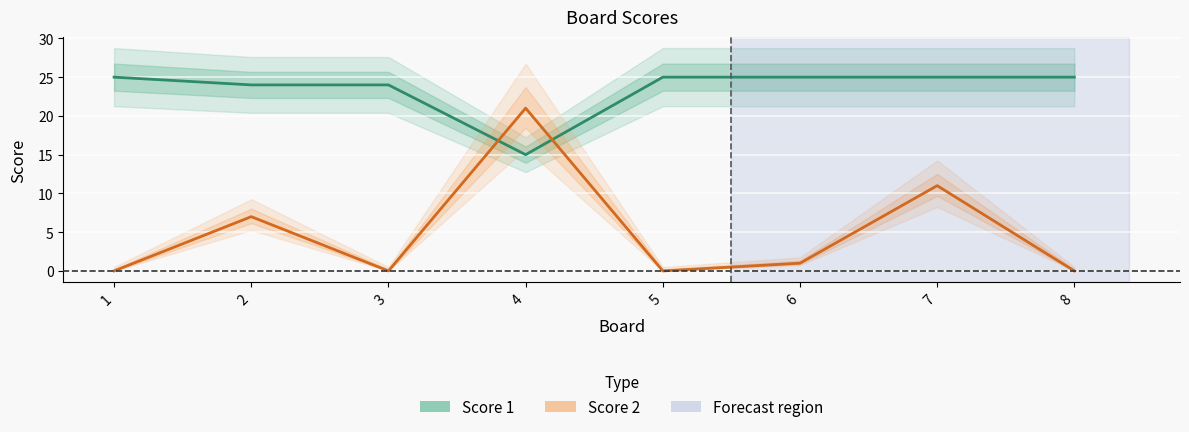

True or false: Score 1 has more than 0 points higher than both neighbors.

False